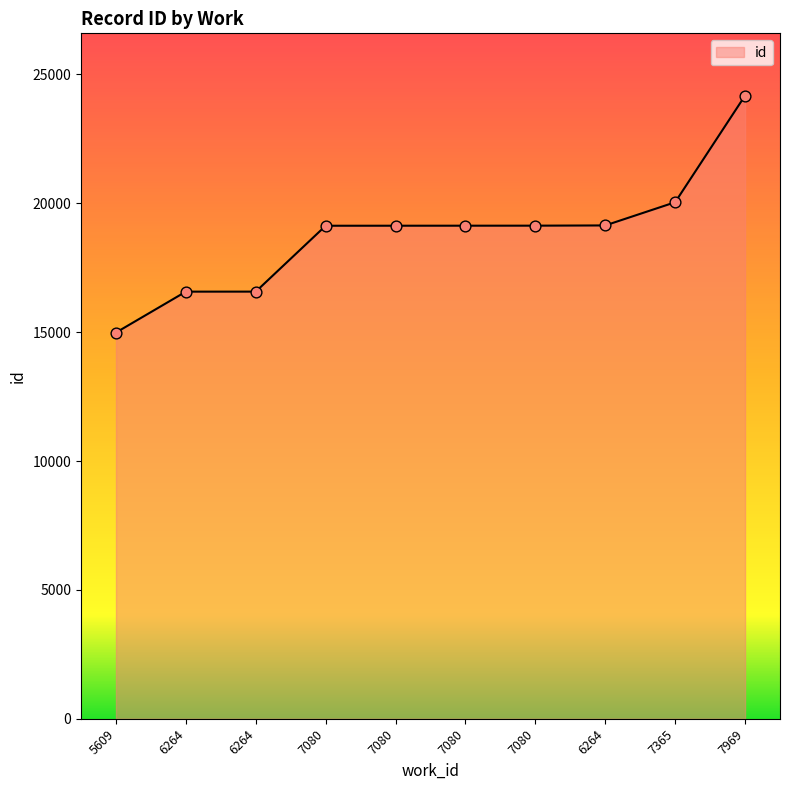

What is the change in value from 6264 to 6264?

+2569